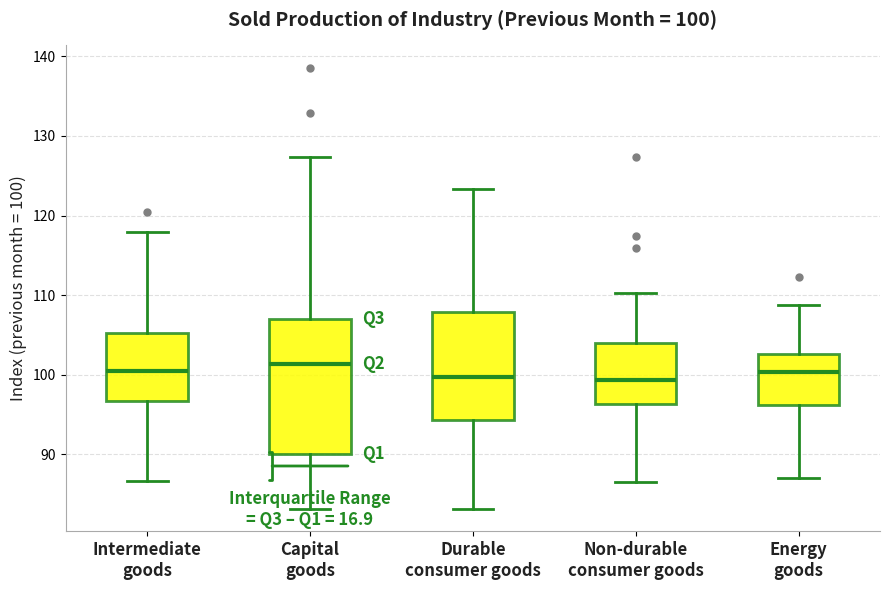

Comparing the boxes themselves (not the whiskers), which one is the tallest?

Capital goods